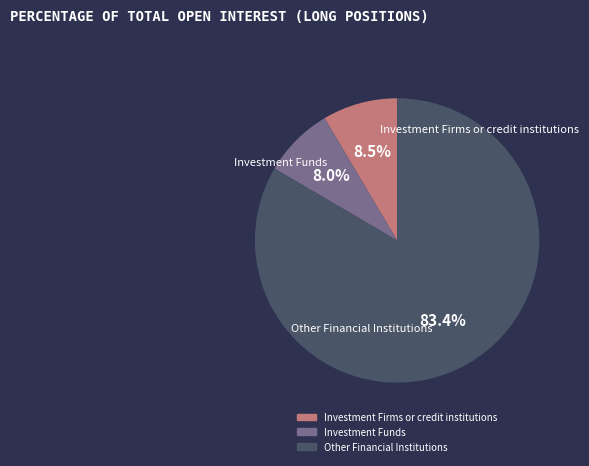

Approximately how many times larger is the value at Investment Funds compared to Other Financial Institutions?

0.1